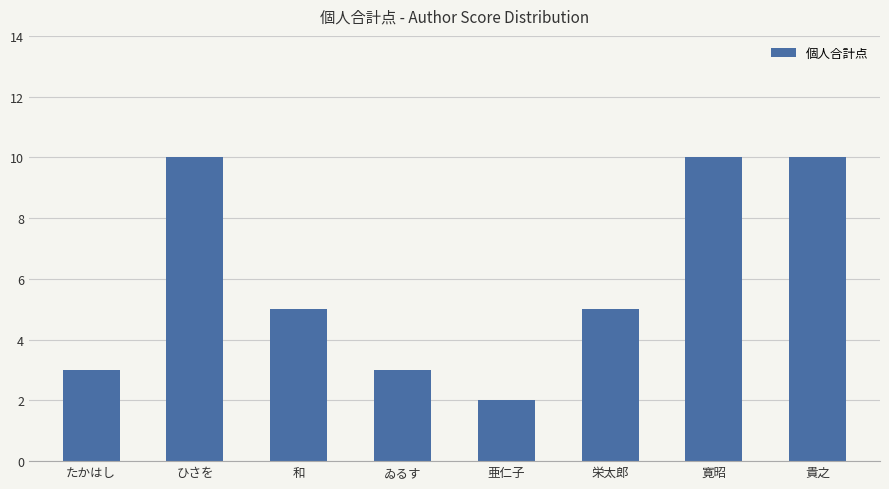

Which has a higher value, たかはし or 和?

和